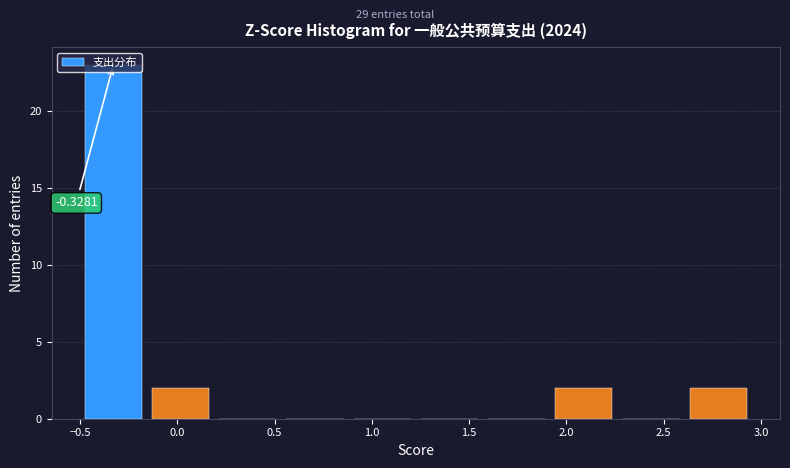

Over which range of the x-axis is the bar tallest?

-0.50 to -0.15